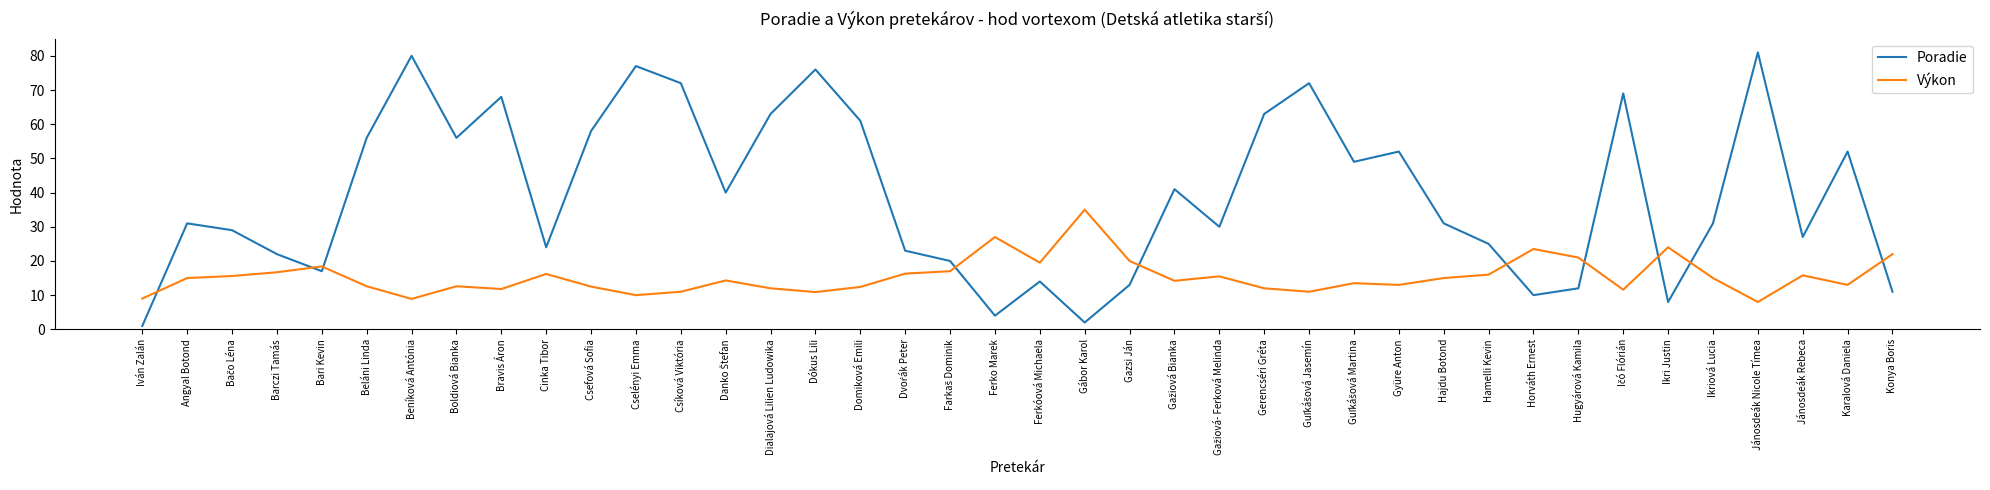

Does the chart have visible grid lines?

No